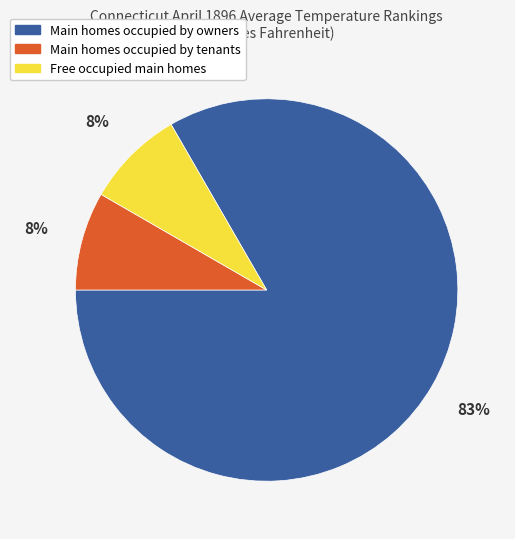

Is there a majority slice in this chart?

Yes